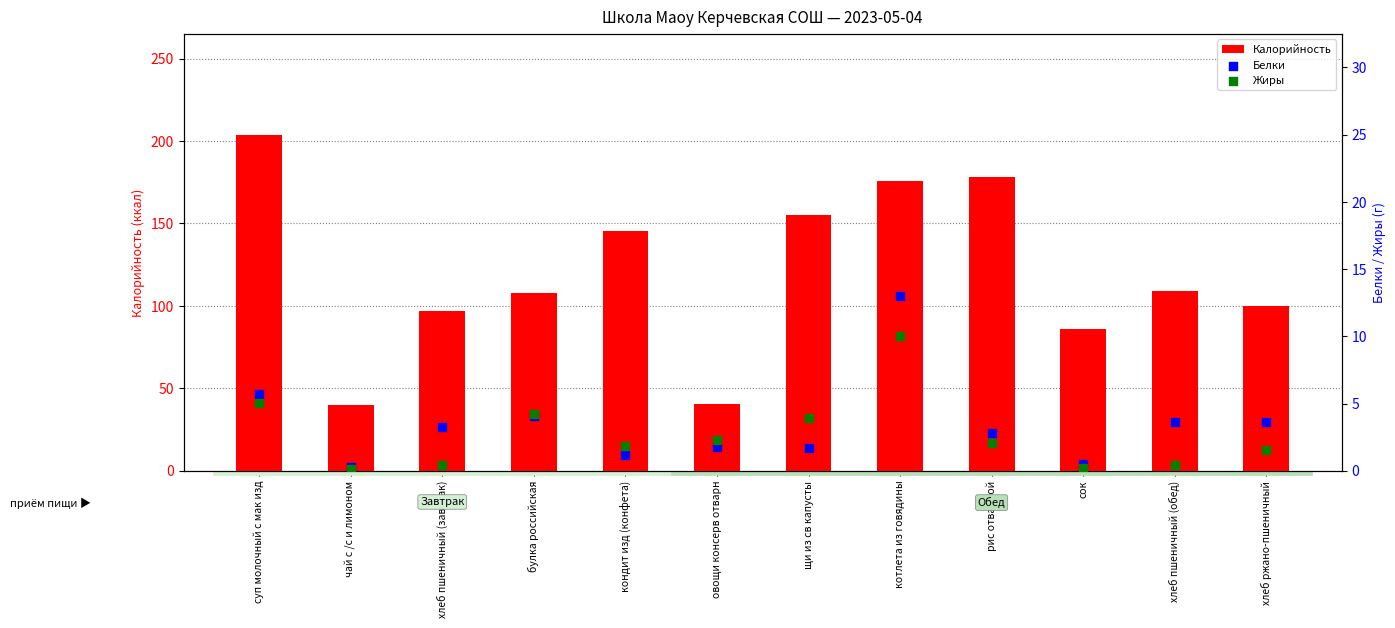

Which series has the largest Y range (max minus min)?

Калорийность